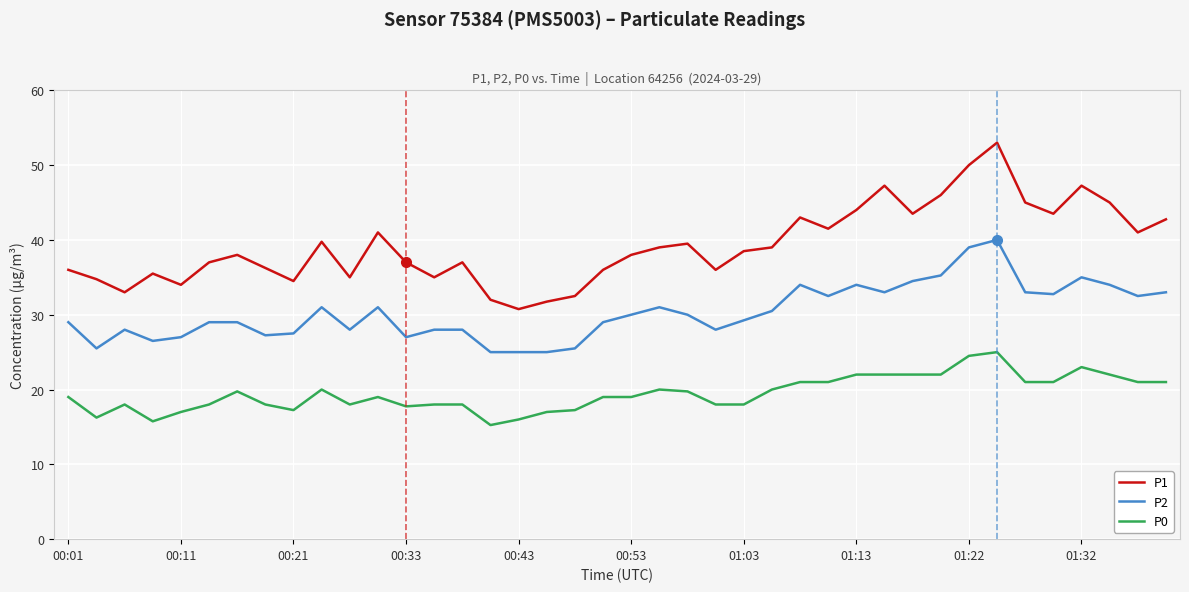

True or false: P0 has more than 2 interior local peaks.

True